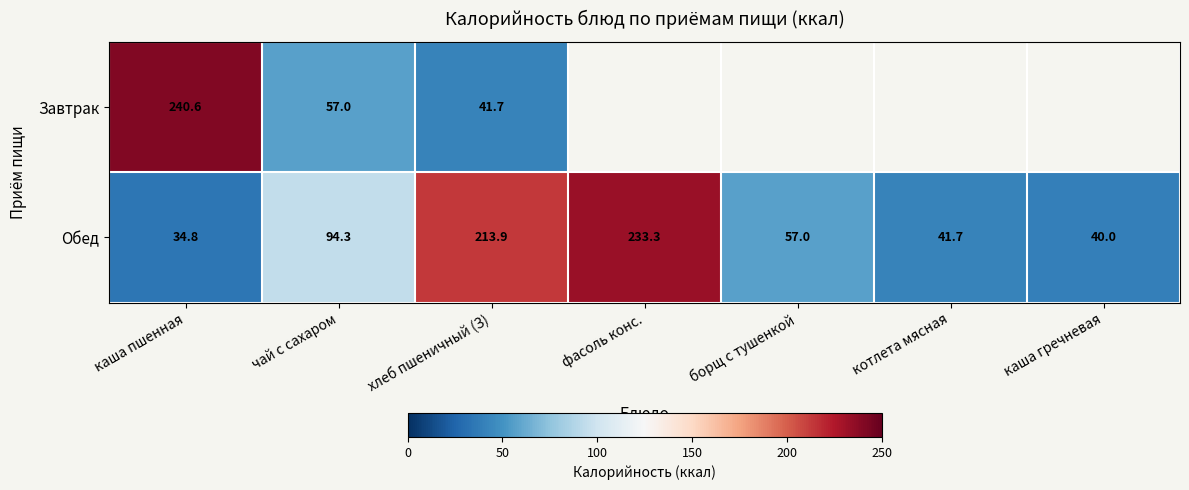

At which label is Обед closest to 134?

чай с сахаром